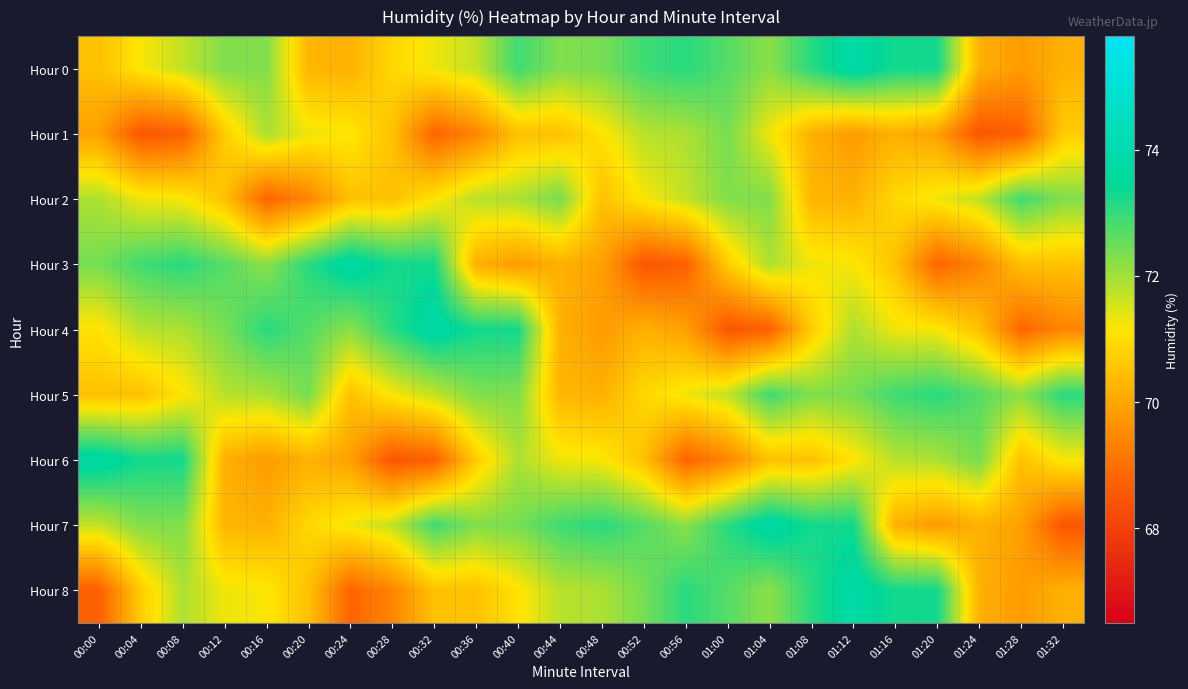

How many distinct data groups are displayed?

9